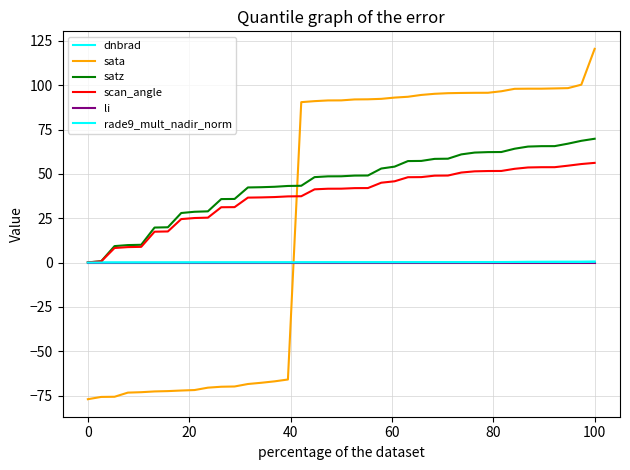

True or false: rade9_mult_nadir_norm and satz intersect in this chart.

False